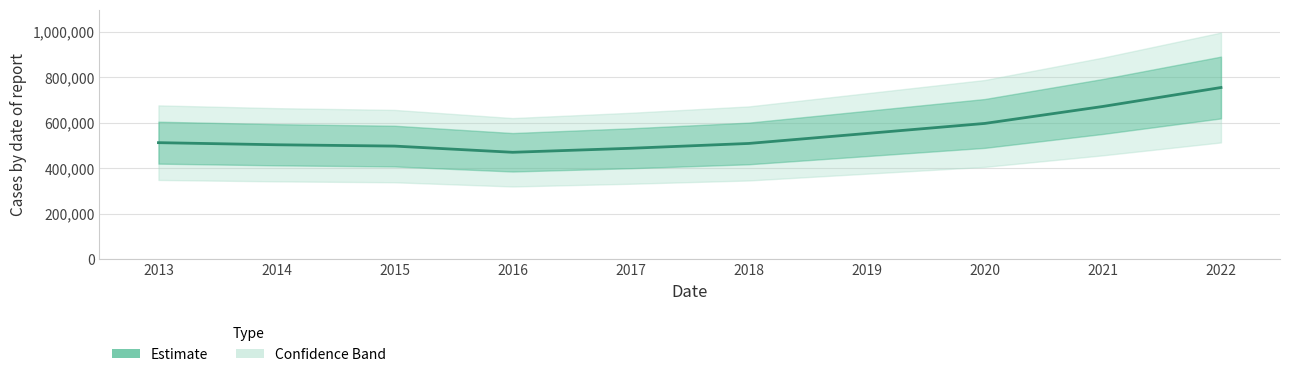

Reading left to right, extract all data points from this chart.

512744	503515	497652	470400	488053	509281	553260	597399	672099	755465